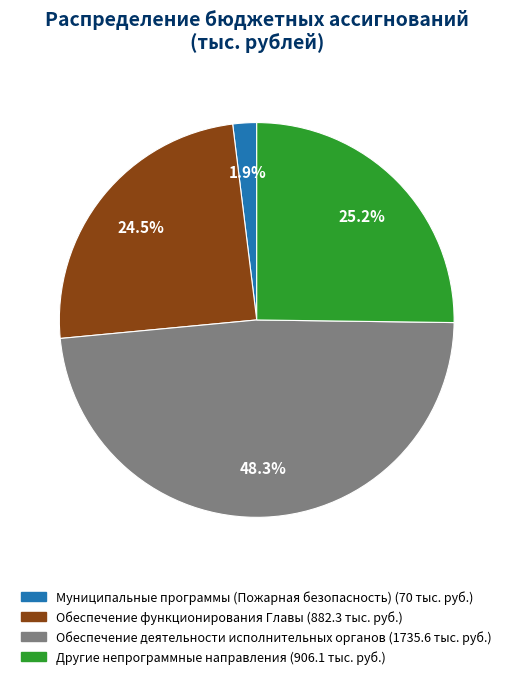

To the nearest percent, what is the average slice percentage?

25%